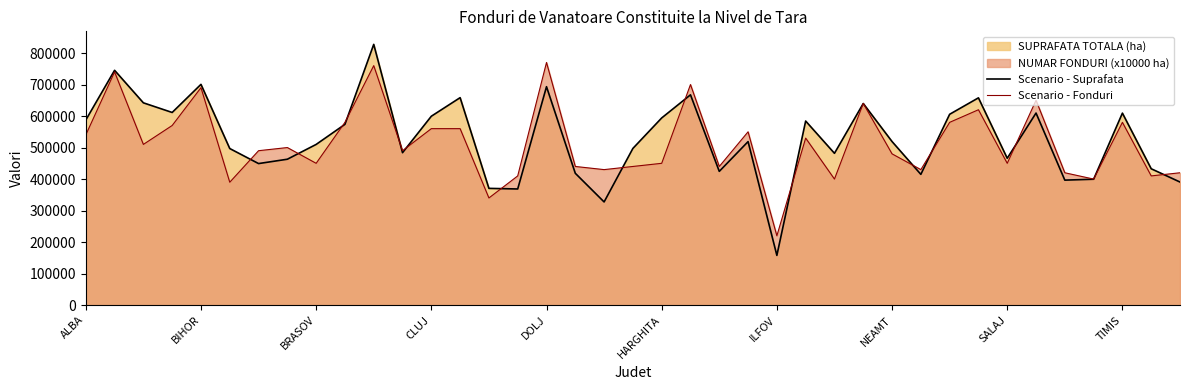

The value of Scenario - Suprafata at 30 is 862252. True or false?

False